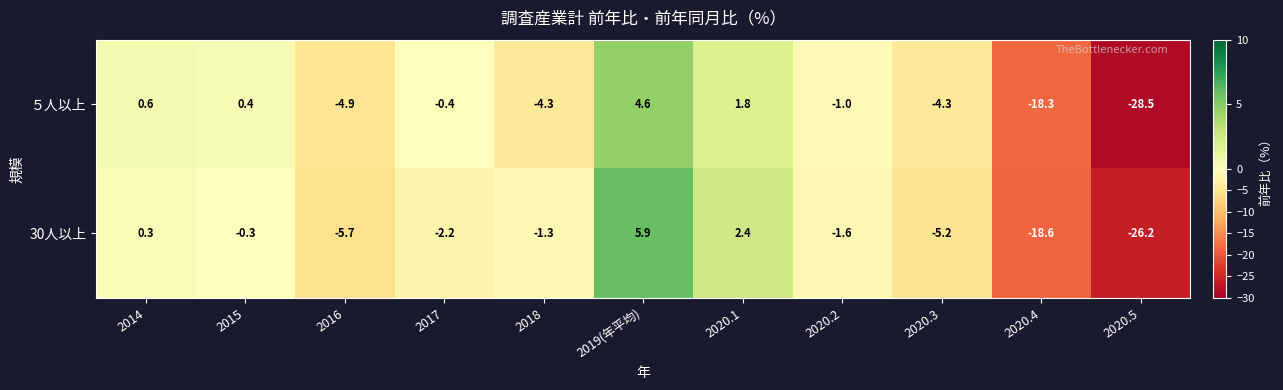

List the series in order of their peak value, highest first.

30人以上, ５人以上